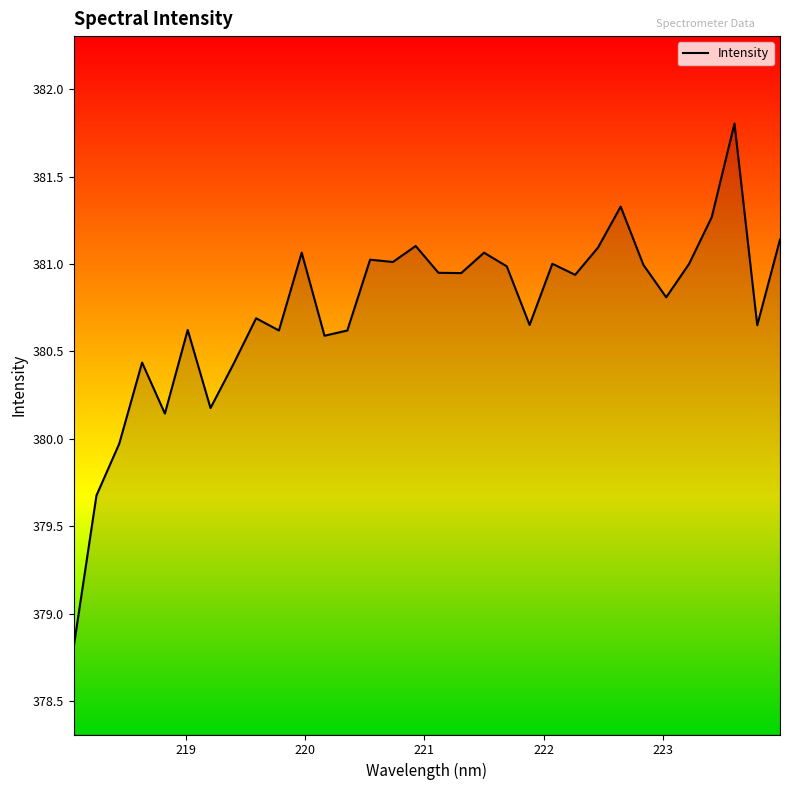

How many values are below 380?

3